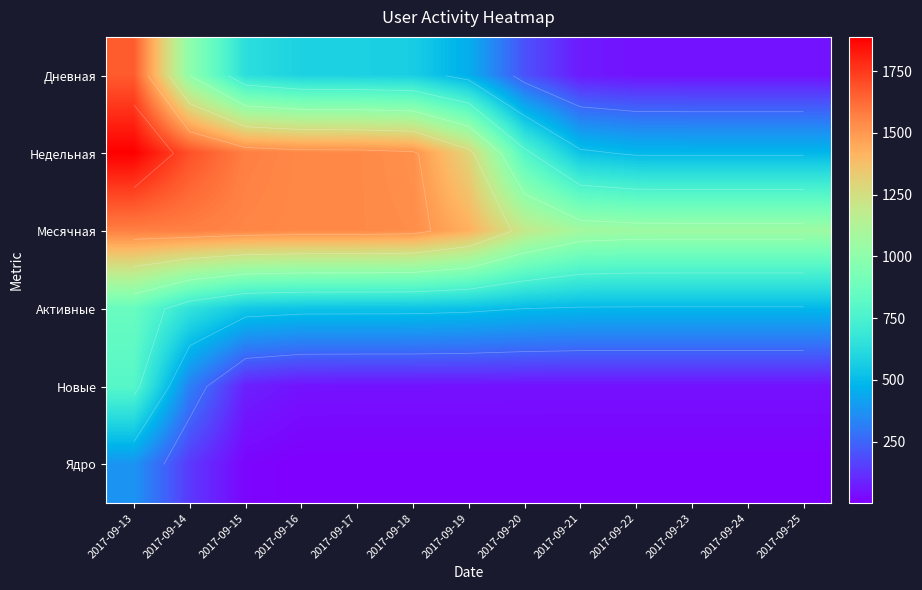

What is the difference between the maximum and minimum values in the Дневная series?

1619.6